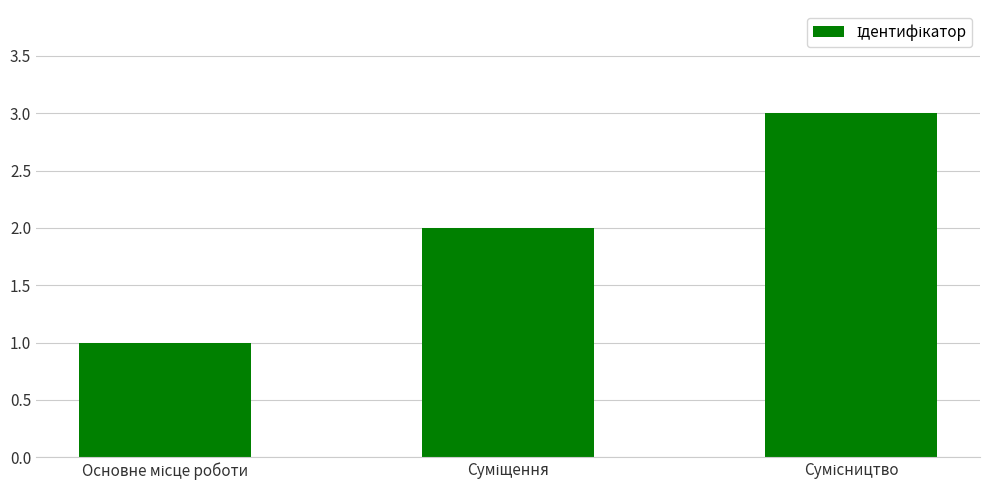

What is the greatest value displayed?

3